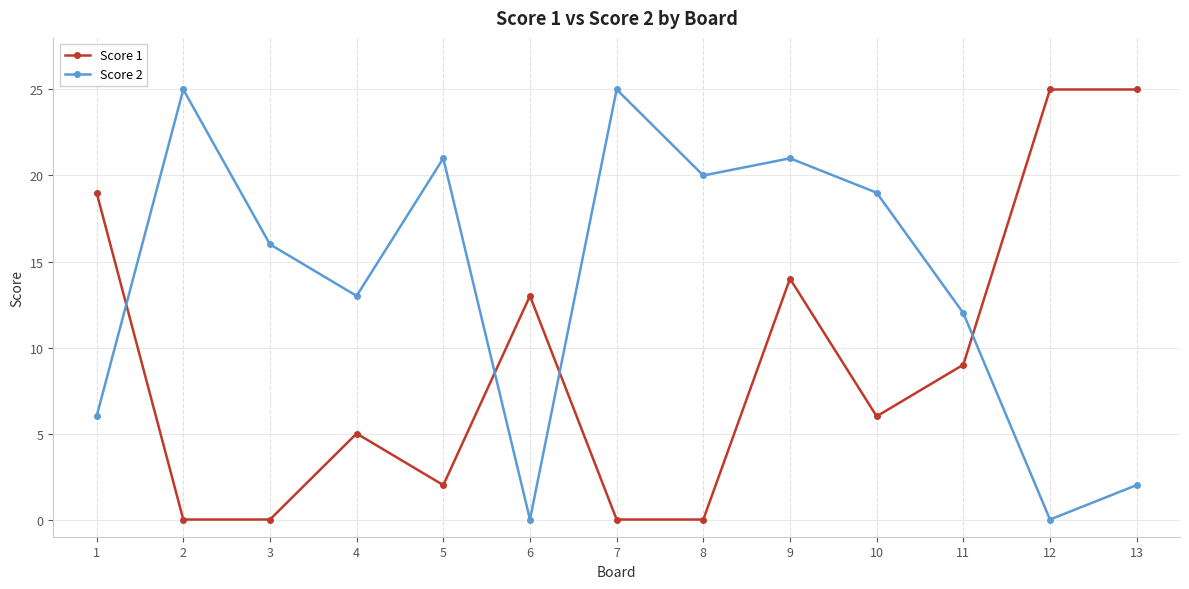

Rank the series at 7 from lowest to highest value.

Score 1, Score 2